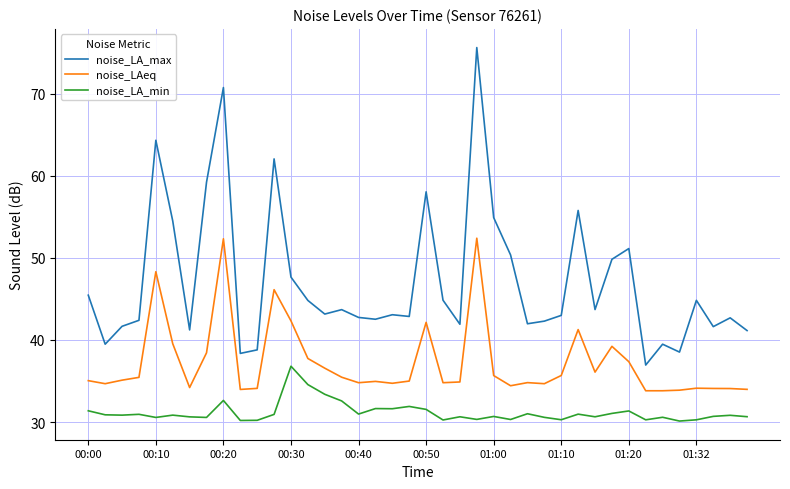

List the series in order of their peak value, highest first.

noise_LA_max, noise_LAeq, noise_LA_min